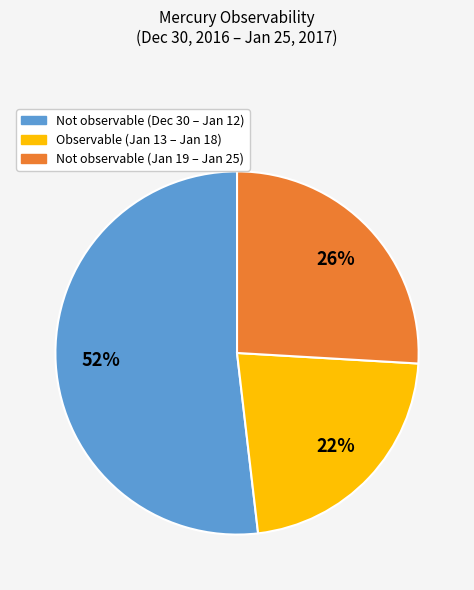

To the nearest percent, what is the average slice percentage?

33%